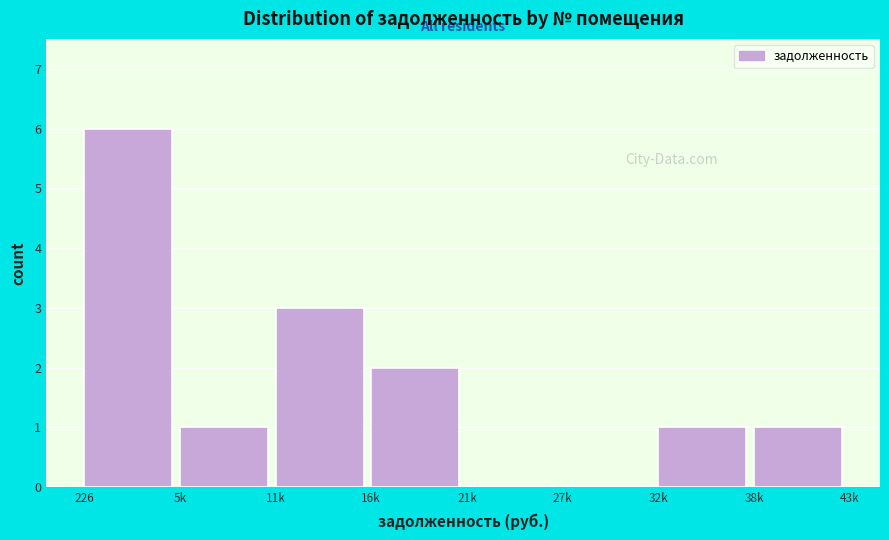

Reading left to right, what are all the values shown in this chart?

226=6	5k=1	11k=3	16k=2	21k=0	27k=0	32k=1	38k=1